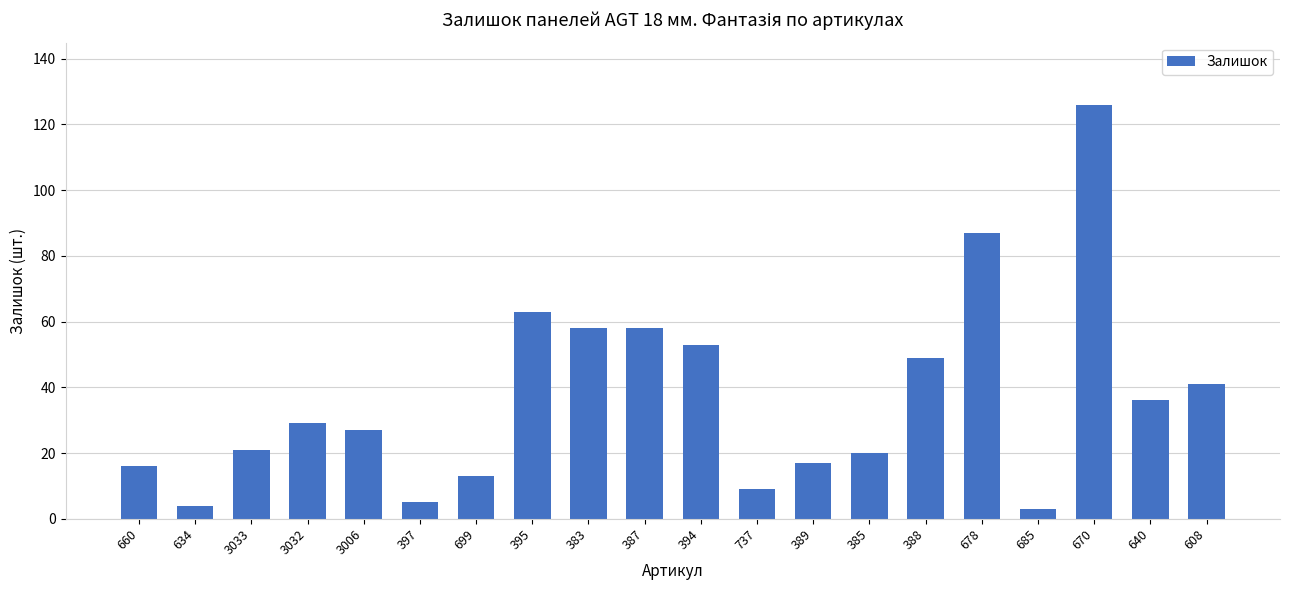

What is the label of the 17th bar from the left?

685